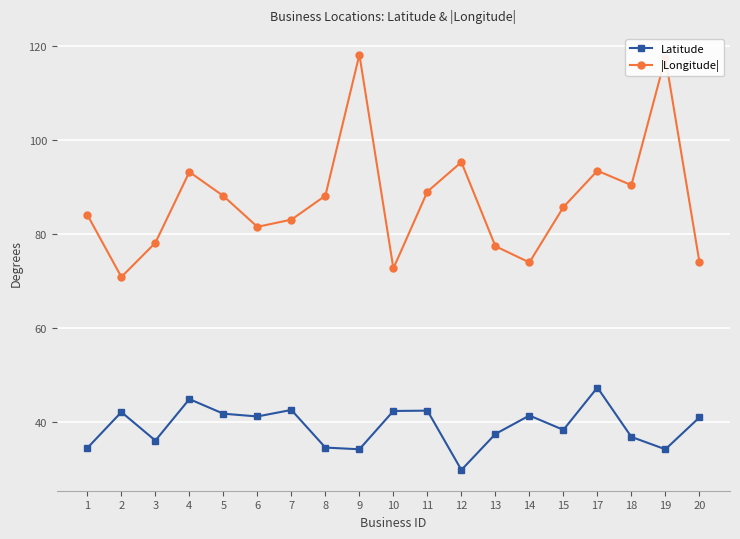

Where is the first local maximum for Latitude?

2